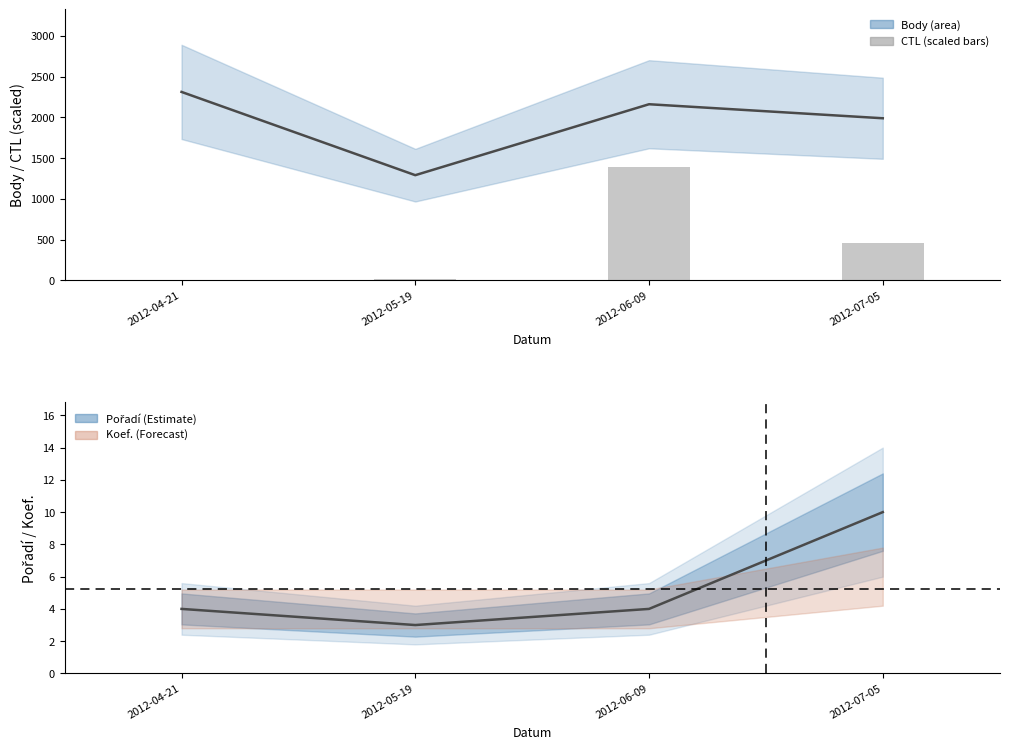

Is the value of CTL (scaled) at 2012-07-05 greater than the value of Body at 2012-06-09?

No